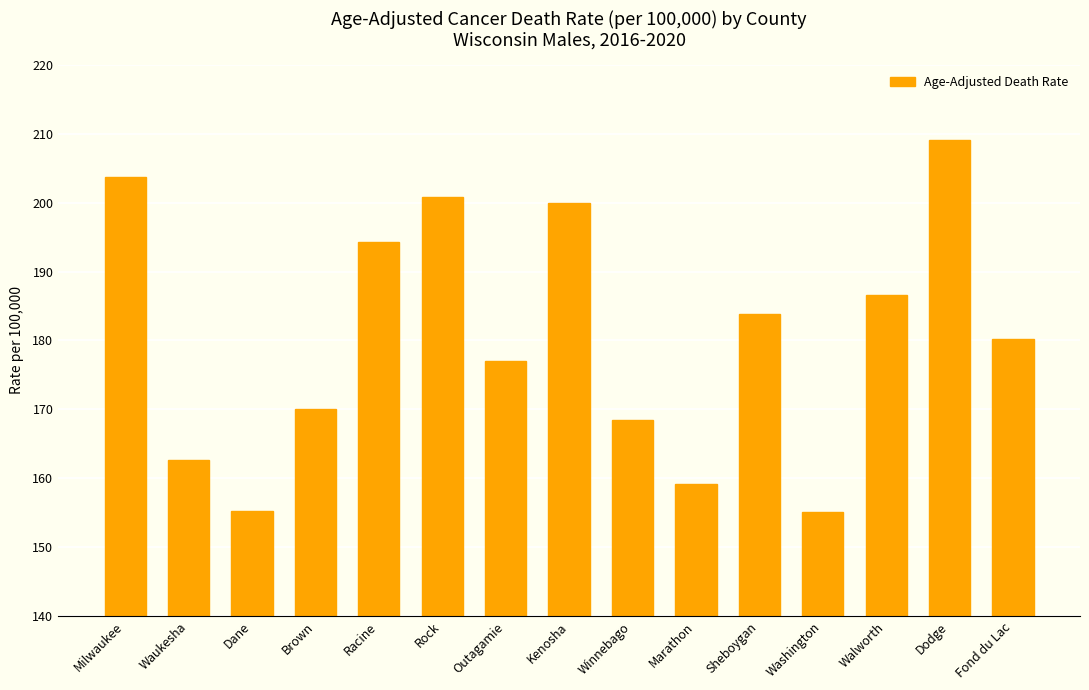

The chart shows a value of 203.6 at Washington. True or false?

False